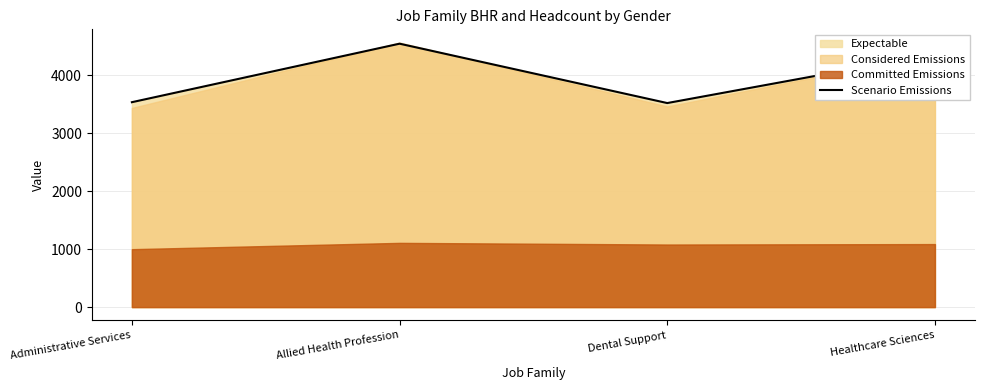

Rank the categories by value from lowest to highest.

Dental Support, Administrative Services, Healthcare Sciences, Allied Health Profession